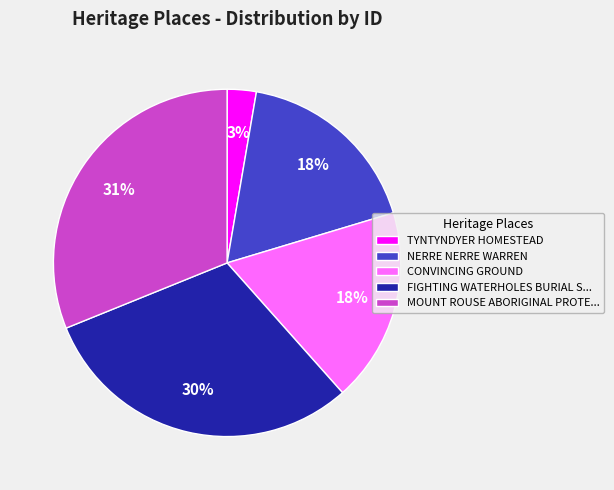

The NERRE NERRE WARREN slice represents 18% of the pie. True or false?

True